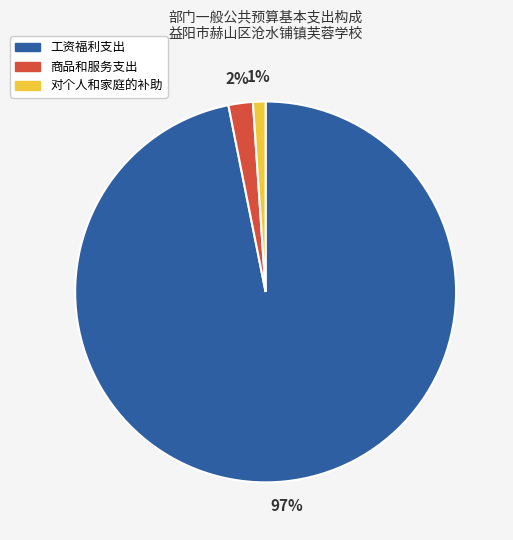

Is the sum of 商品和服务支出 and 对个人和家庭的补助 greater than half?

No